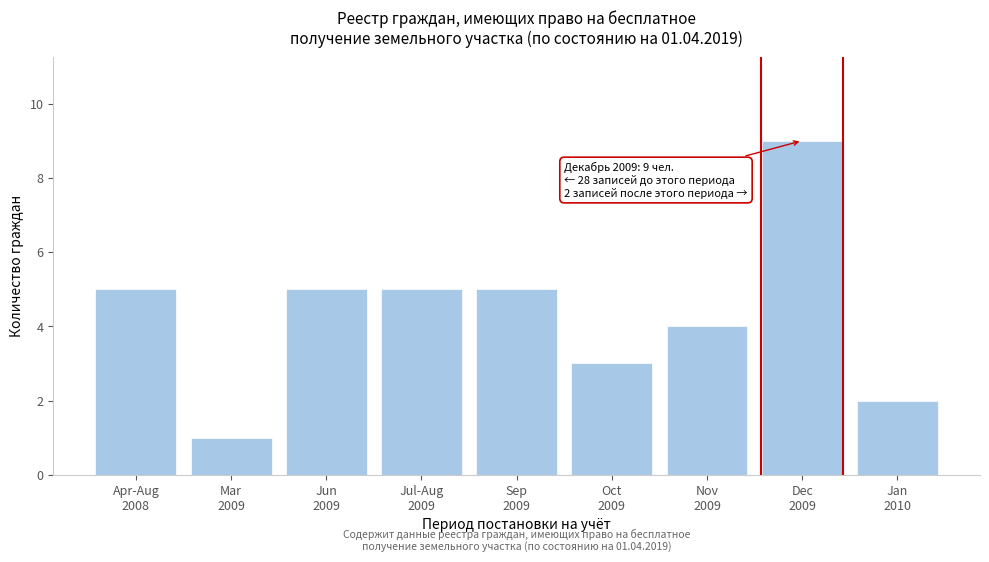

Reading left to right, transcribe all the data shown in this chart.

5	1	5	5	5	3	4	9	2